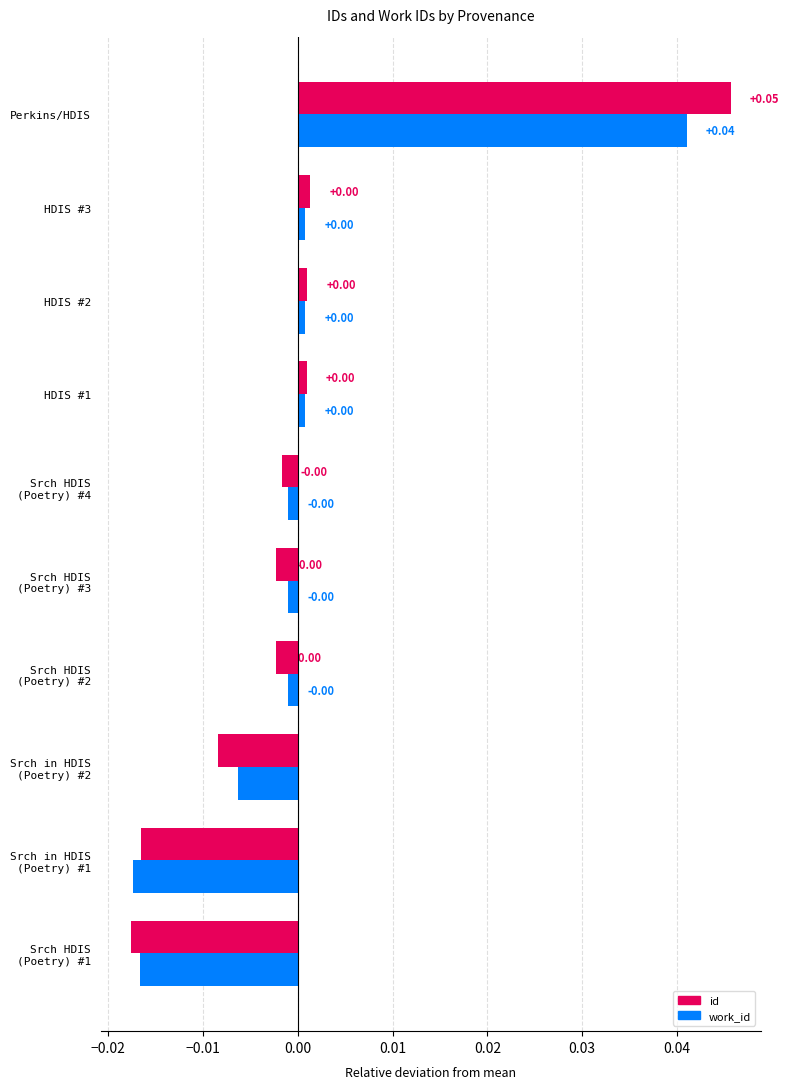

Which category has the highest value in the work_id series?

Perkins/HDIS